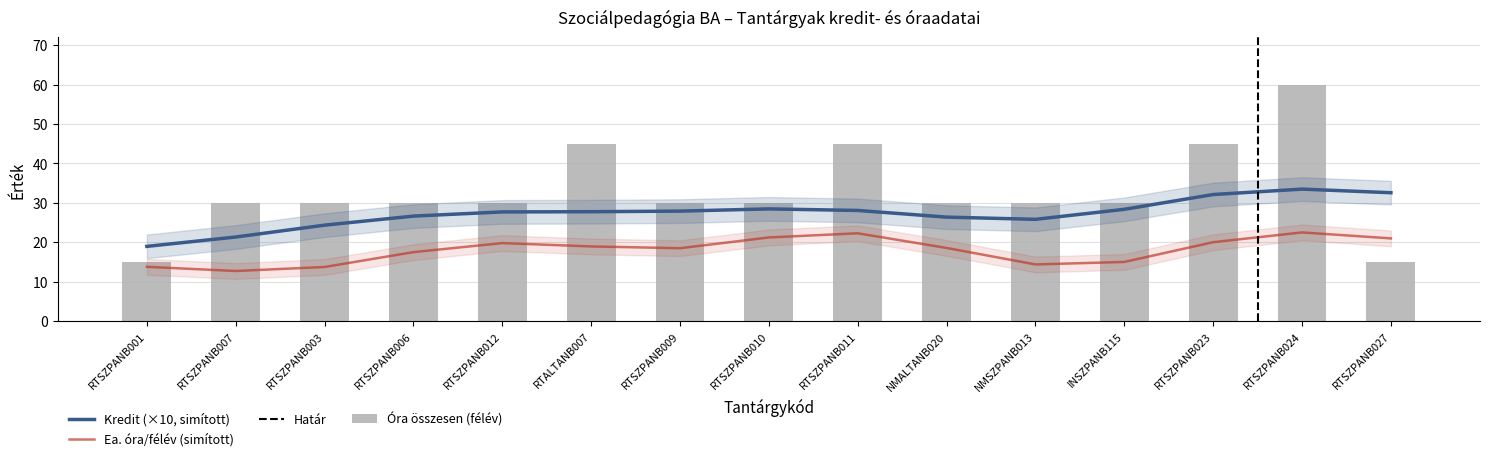

What is the difference between the Ora_gy_felev values at NMSZPANB013 and RTSZPANB006?

15